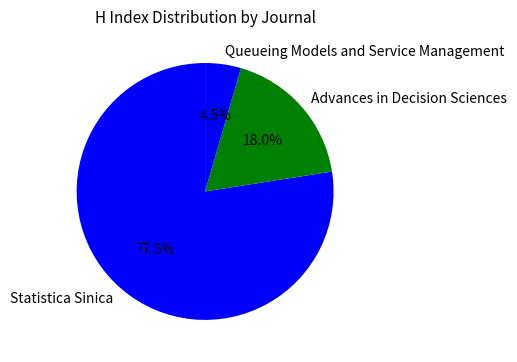

What is the largest slice in the pie chart?

Statistica Sinica